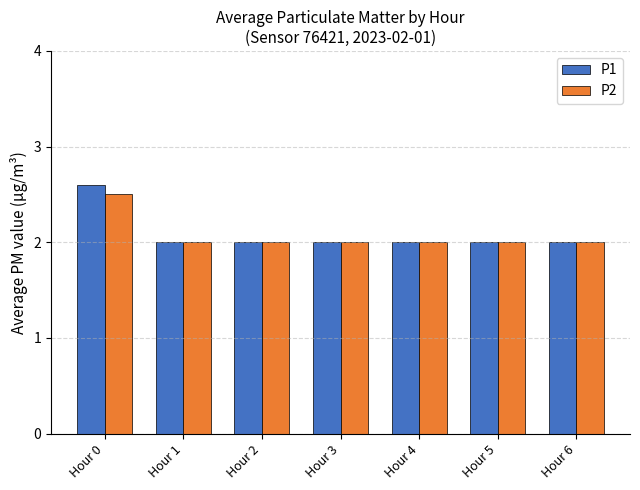

What is the value of the P1 bar at the 6th from the left?

2.0